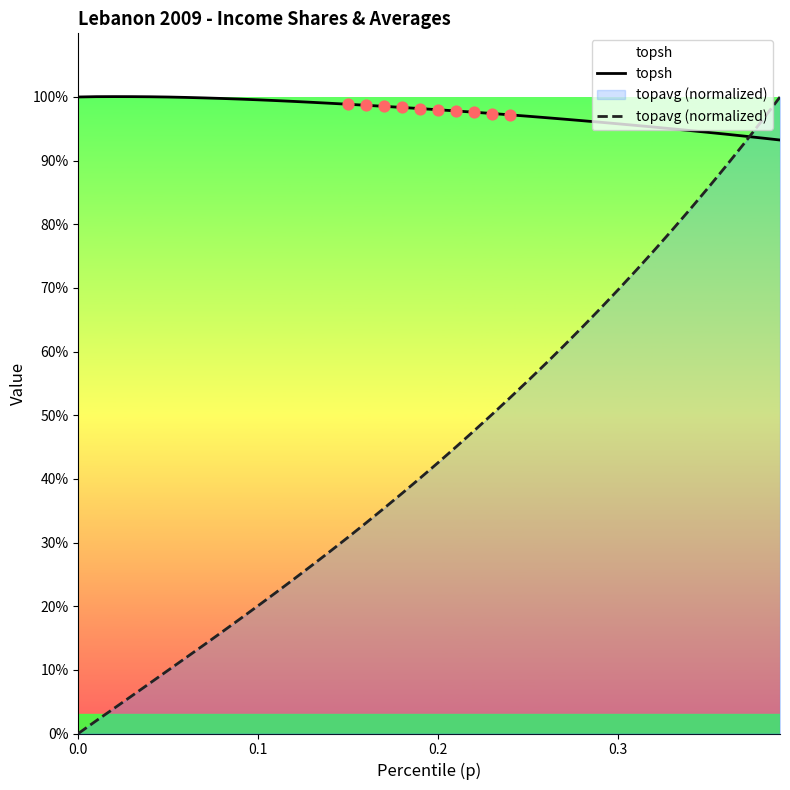

Is the value of topavg (normalized) at 24 greater than the value of topsh at 9?

No